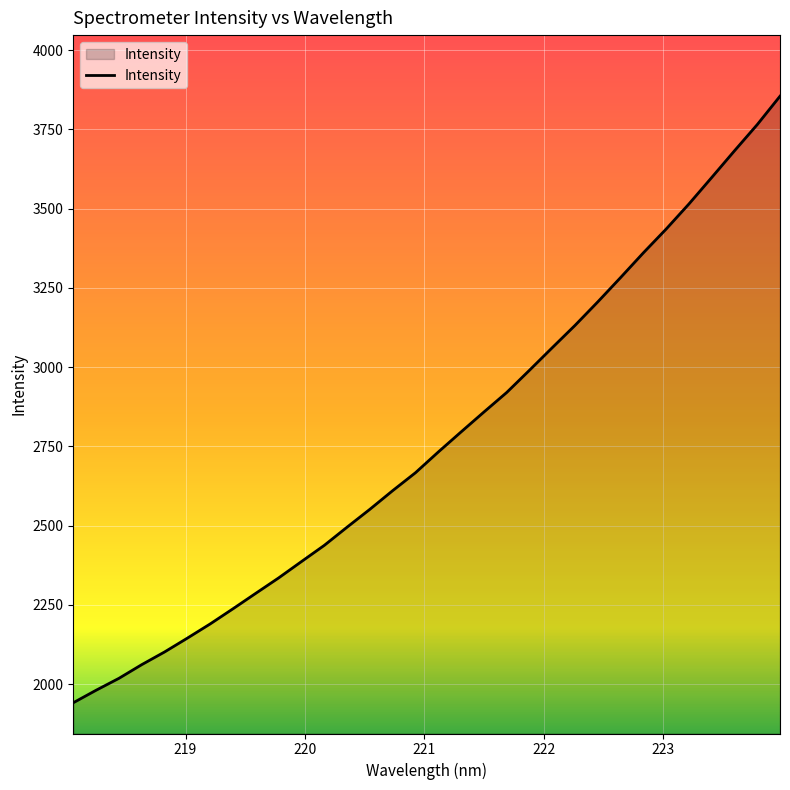

What is the maximum value shown in the chart?

3854.5